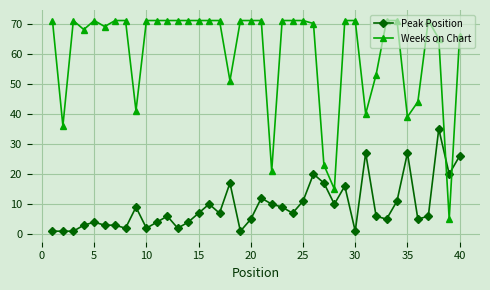

How many categories are shown in the chart?

40